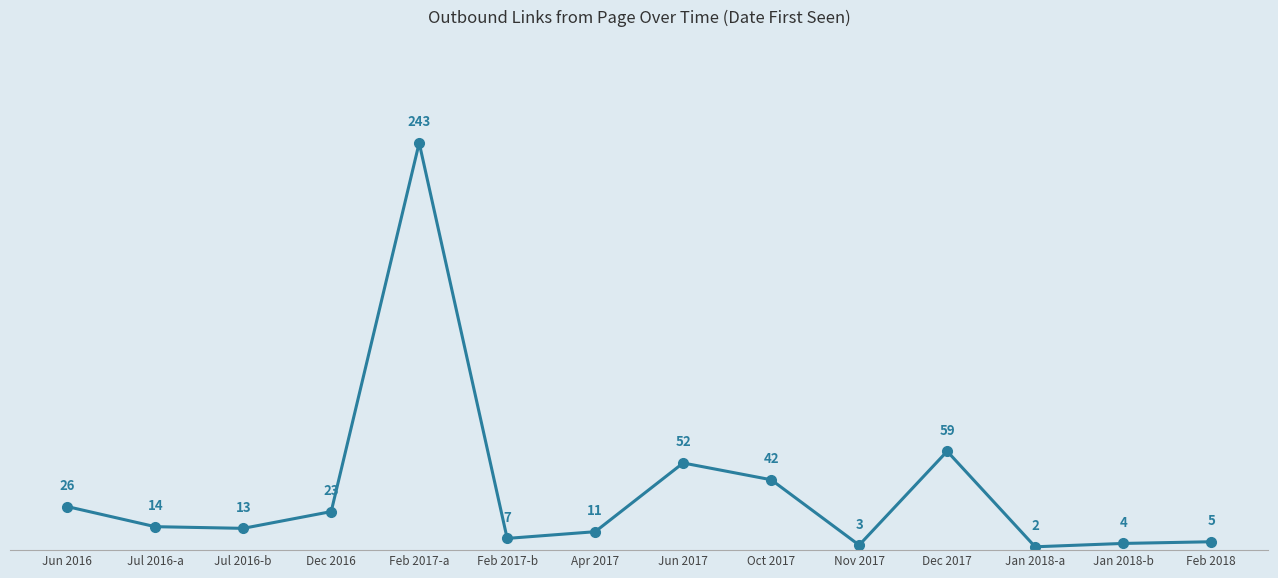

The chart shows a value of 2 at Jan 2018-a. True or false?

True